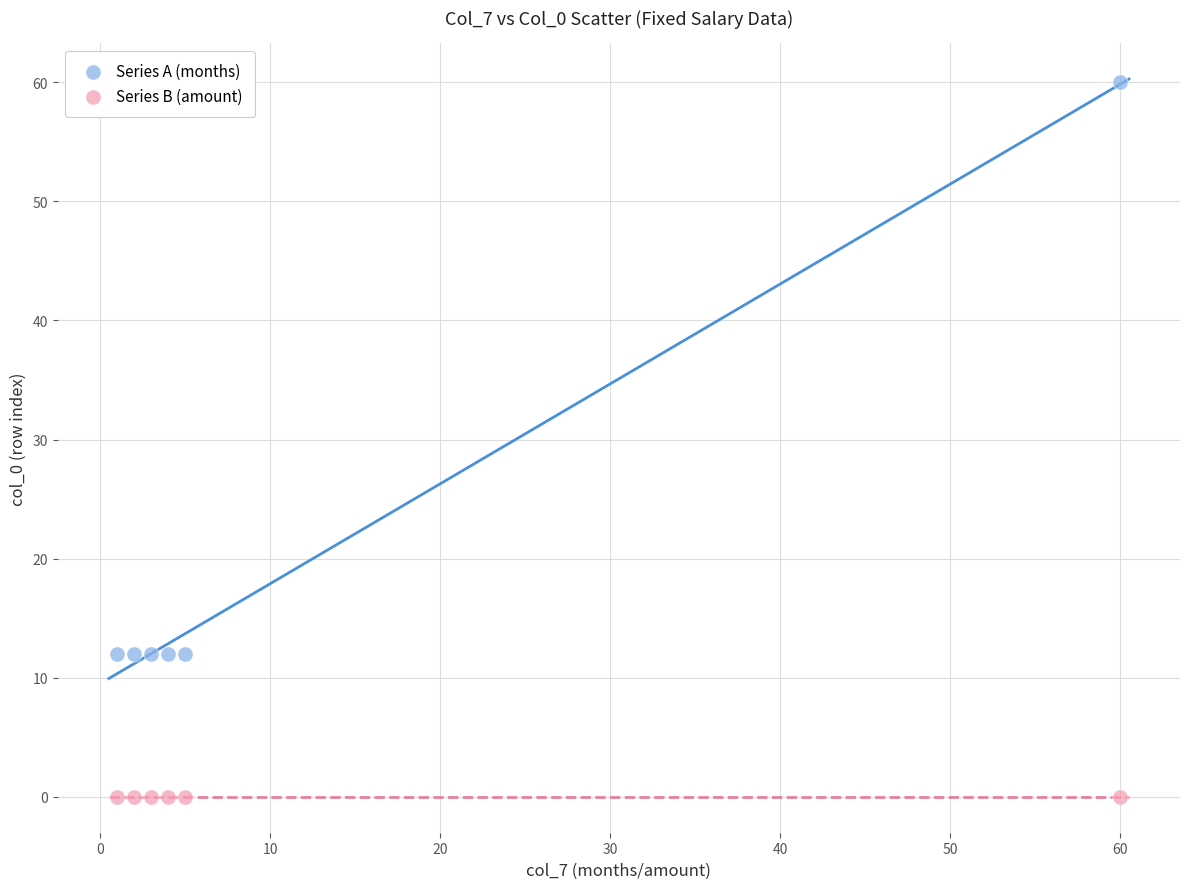

Which series contains the highest Y value?

Series A (months)